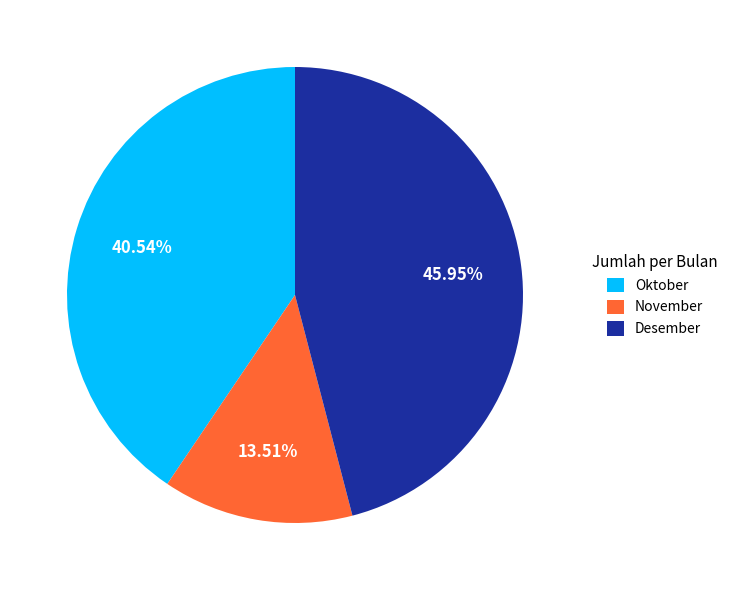

Count the number of slices in the pie.

3